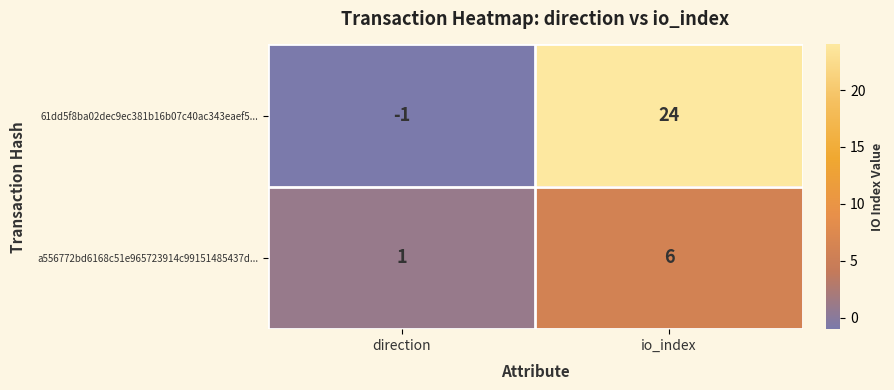

Reading left to right, transcribe all the data shown in this chart.

61dd5f8ba02dec9ec381b16b07c40ac343eaef5...: direction=-1	io_index=24
a556772bd6168c51e965723914c99151485437d...: direction=1	io_index=6